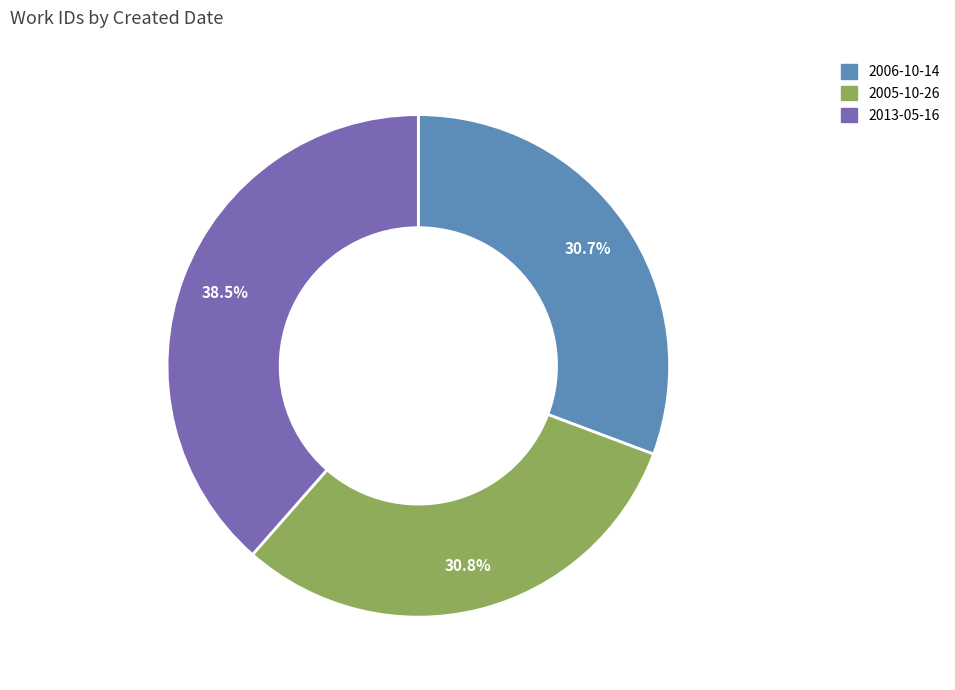

How many segments does this pie chart have?

3